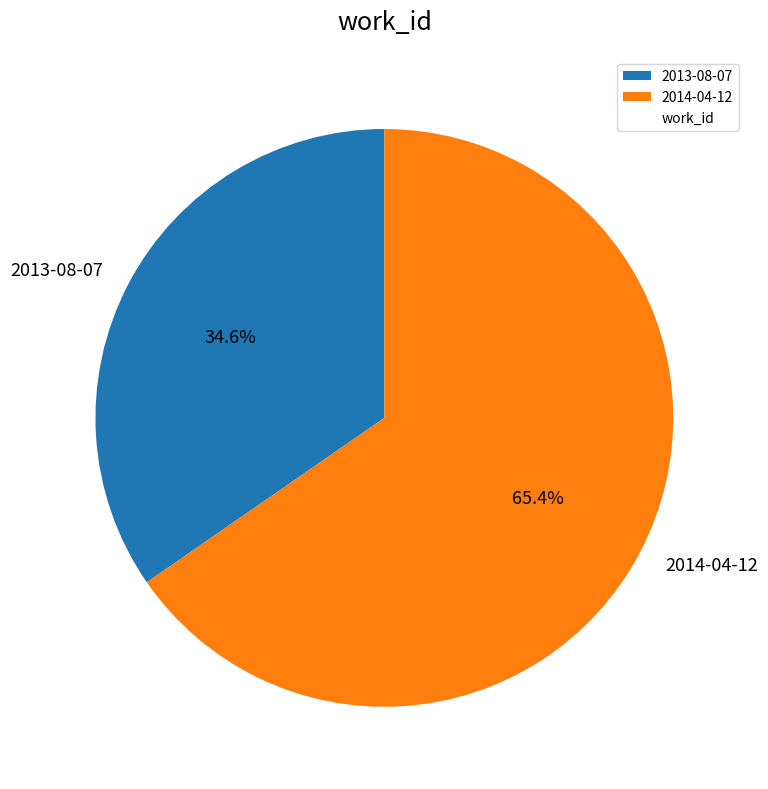

Count the number of slices in the pie.

2